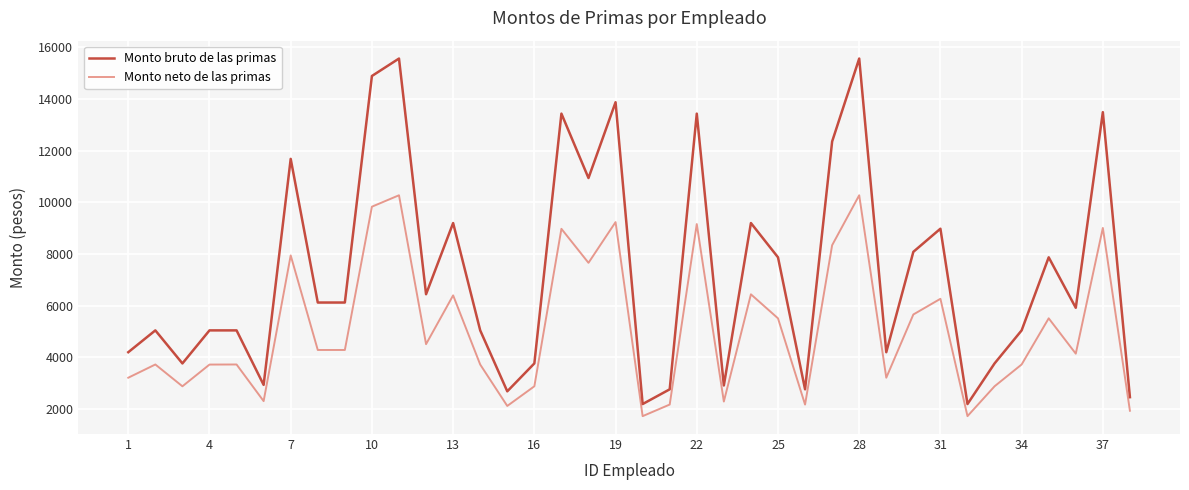

Which series has the widest spread of values?

Monto bruto de las primas